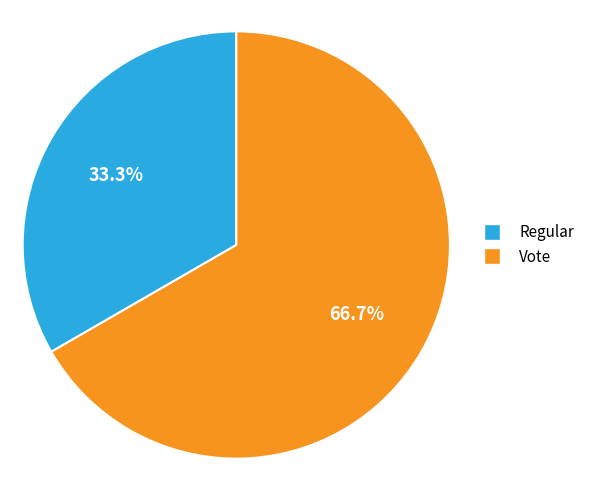

To the nearest percent, what is the difference between the Vote and Regular slice percentages?

33%